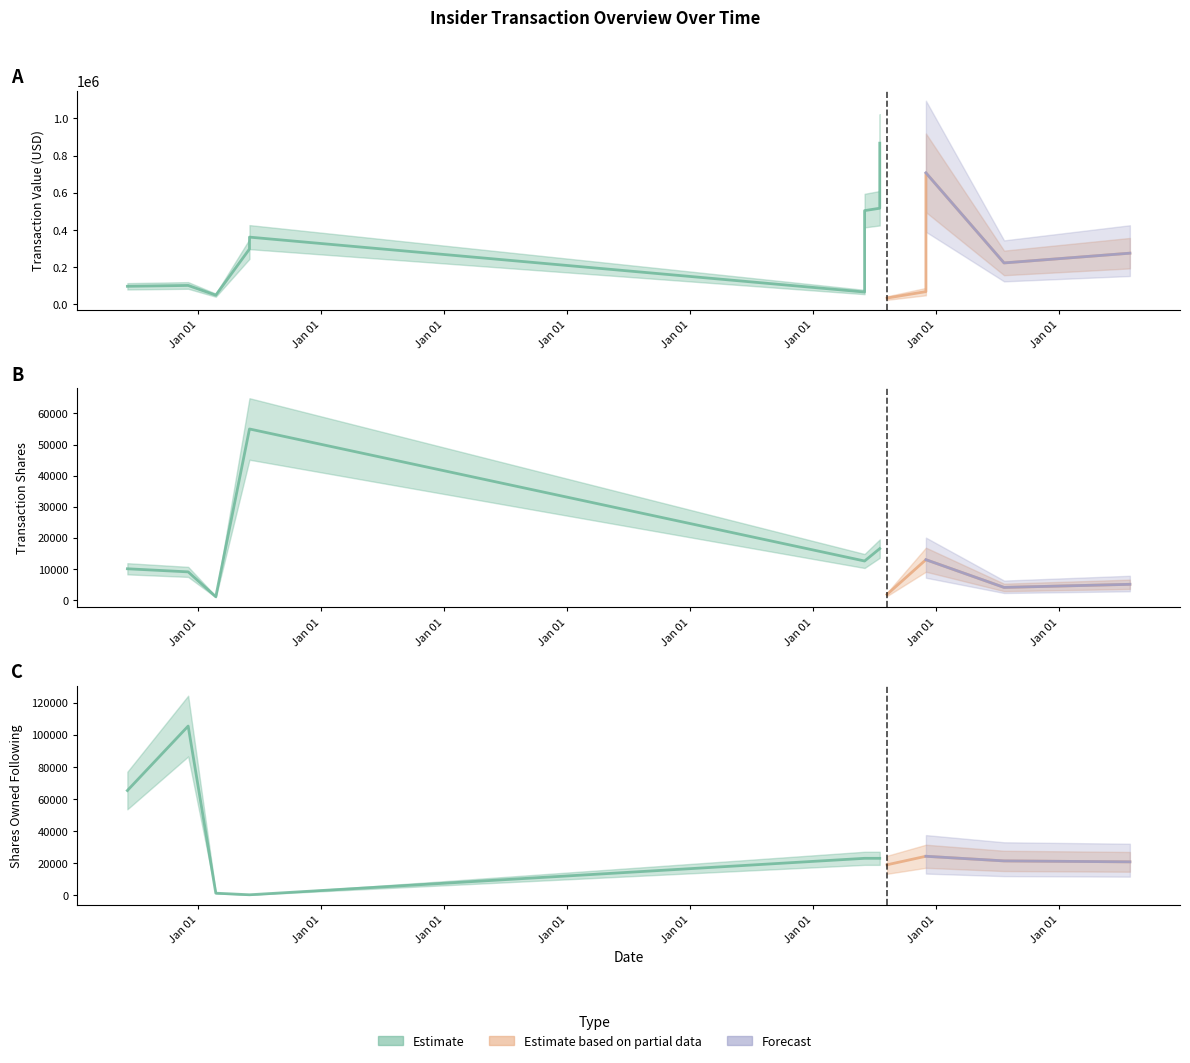

Reading left to right, list all the values displayed in this chart.

transactionValue: 2004-11-08=95095	2005-11-04=99698	2006-04-17=47280	2006-11-03=296200	2006-11-03=360250	2016-11-02=64250	2016-11-02=503305	2017-01-31=516056	2017-01-31=866915	2017-03-15=31761	2017-11-01=66424	2017-11-01=706946	2019-02-08=221148	2021-02-24=273687
transactionShares: 2004-11-08=10000	2005-11-04=9000	2006-04-17=1000	2006-11-03=55000	2006-11-03=55000	2016-11-02=12500	2016-11-02=12500	2017-01-31=16487	2017-01-31=16487	2017-03-15=1728	2017-11-01=12923	2017-11-01=12923	2019-02-08=4000	2021-02-24=5000
sharesOwnedFollowingTransaction: 2004-11-08=65136	2005-11-04=105425	2006-04-17=1000	2006-11-03=0	2006-11-03=0	2016-11-02=22780	2016-11-02=22780	2017-01-31=22780	2017-01-31=22780	2017-03-15=18735	2017-11-01=24061	2017-11-01=24061	2019-02-08=21164	2021-02-24=20580